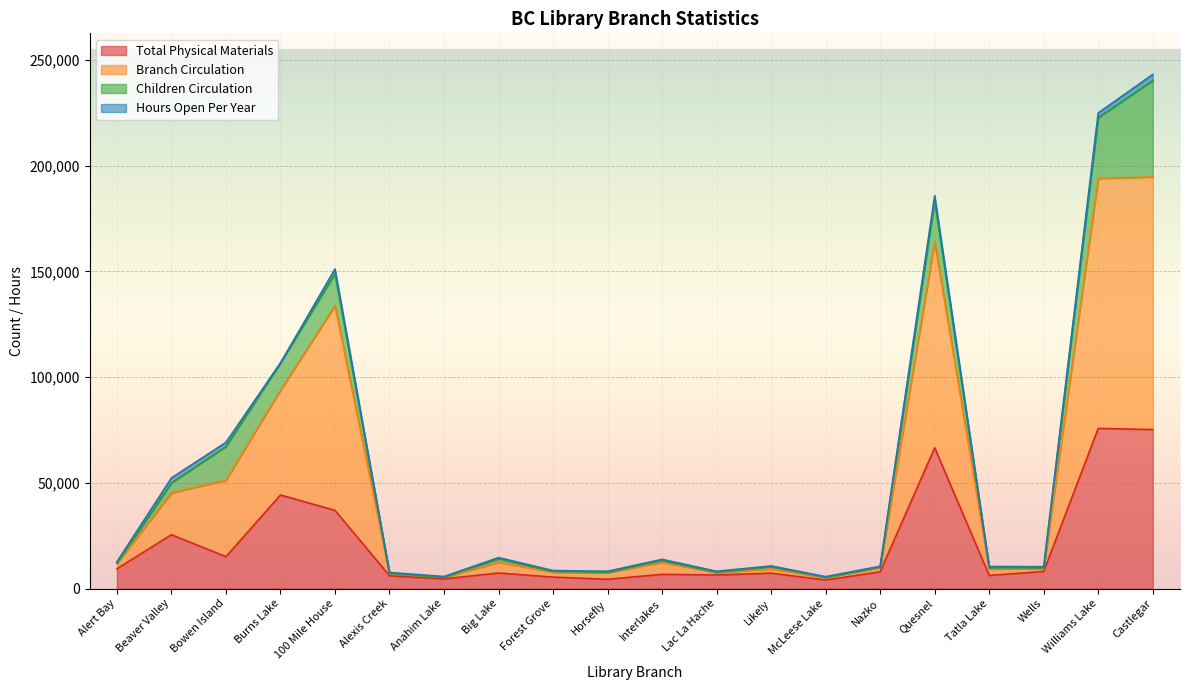

Which has a higher value, Quesnel or Alert Bay?

Quesnel